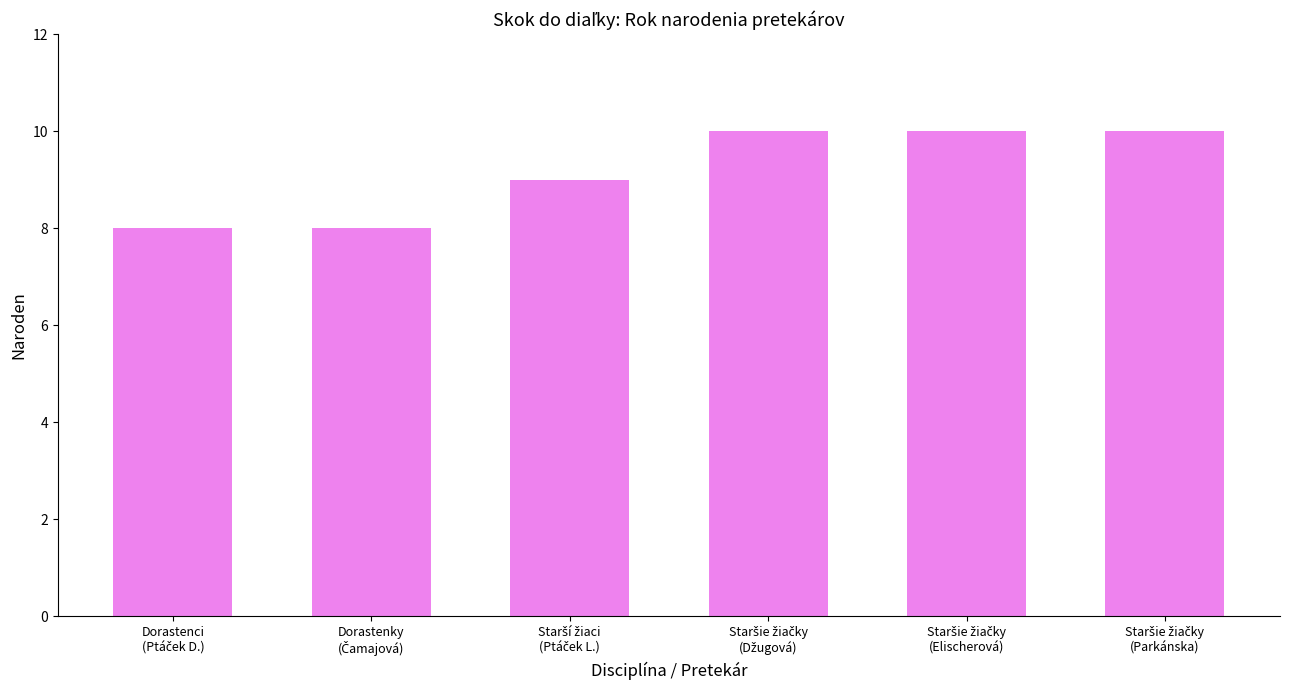

What is the average value?

9